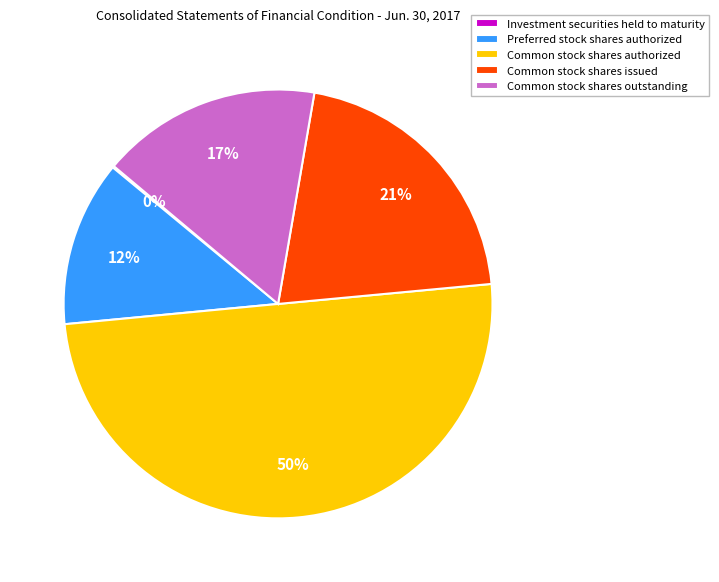

Does Preferred stock shares authorized account for over 50% of the chart?

No